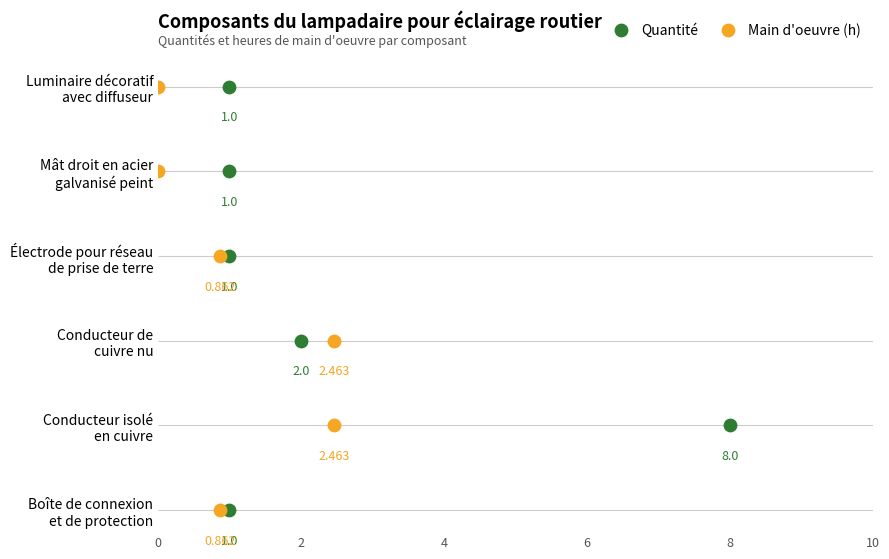

Is the value of Main d'oeuvre (h) at 8 greater than the value of Quantité at 10?

No